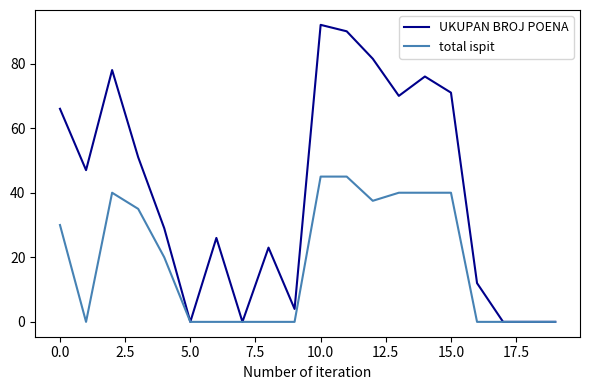

List the series in order of their peak value, lowest first.

total ispit, UKUPAN BROJ POENA